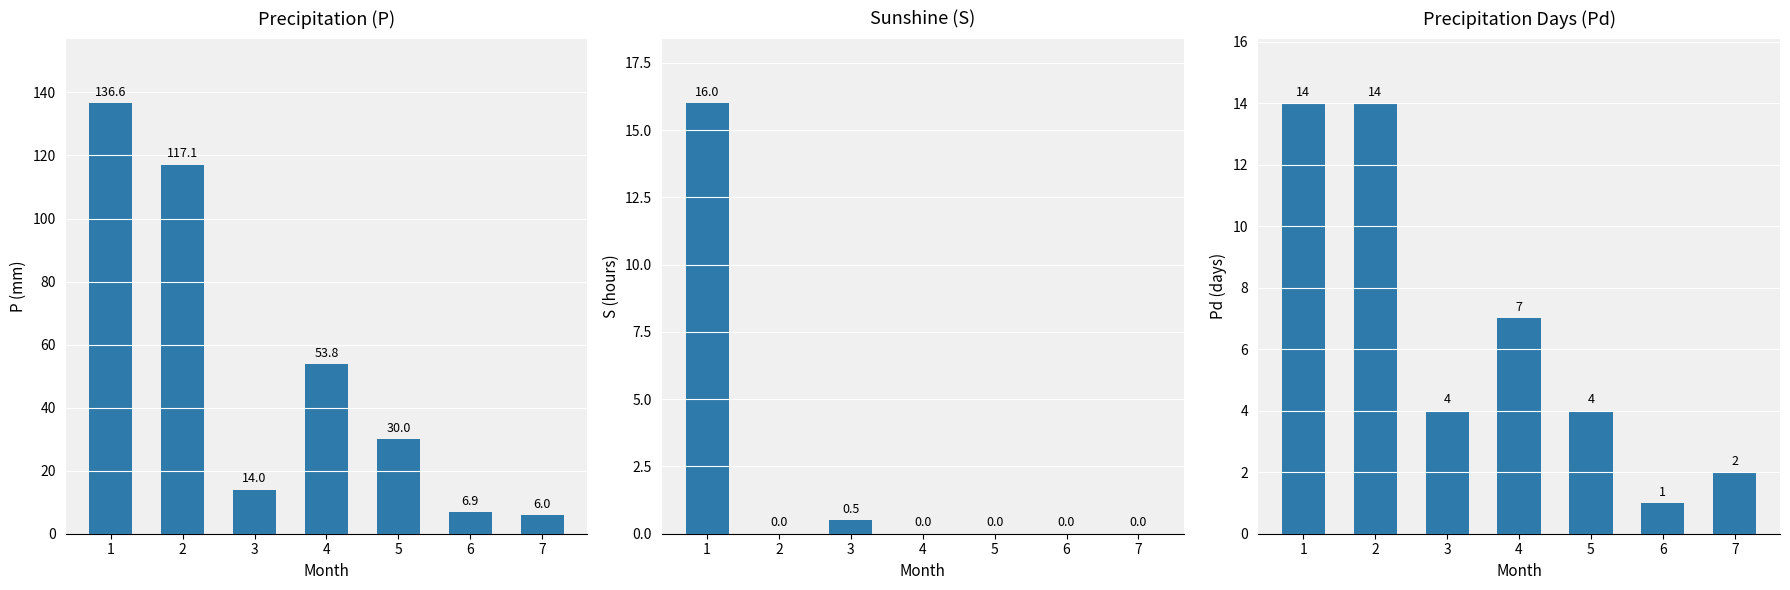

The value of Pd at 5 is 1.8. True or false?

False